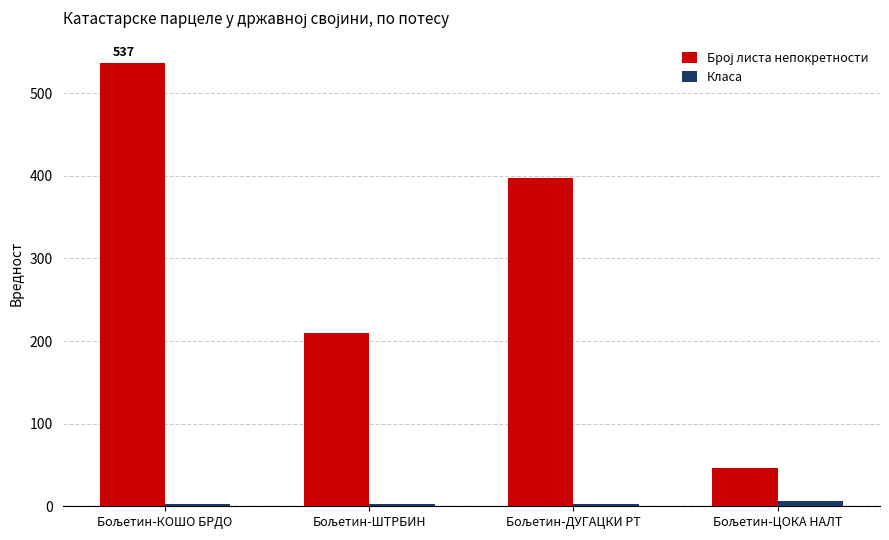

How many groups of bars are there?

4